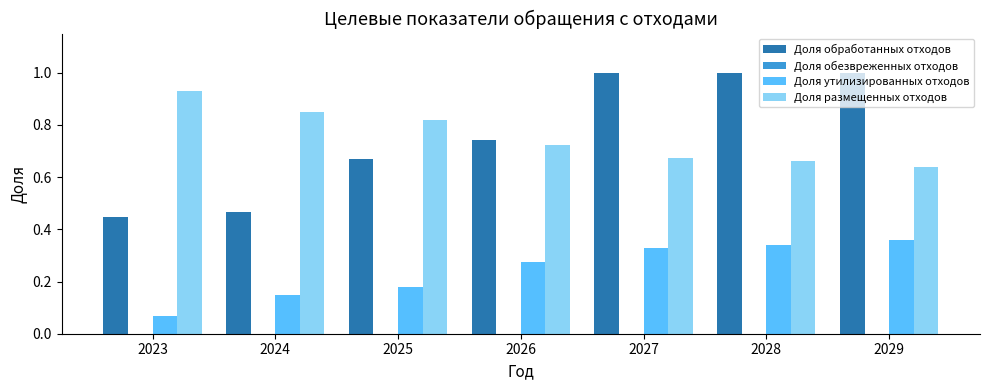

Rank the series at 2023 from lowest to highest value.

Доля утилизированных отходов, Доля обработанных отходов, Доля размещенных отходов